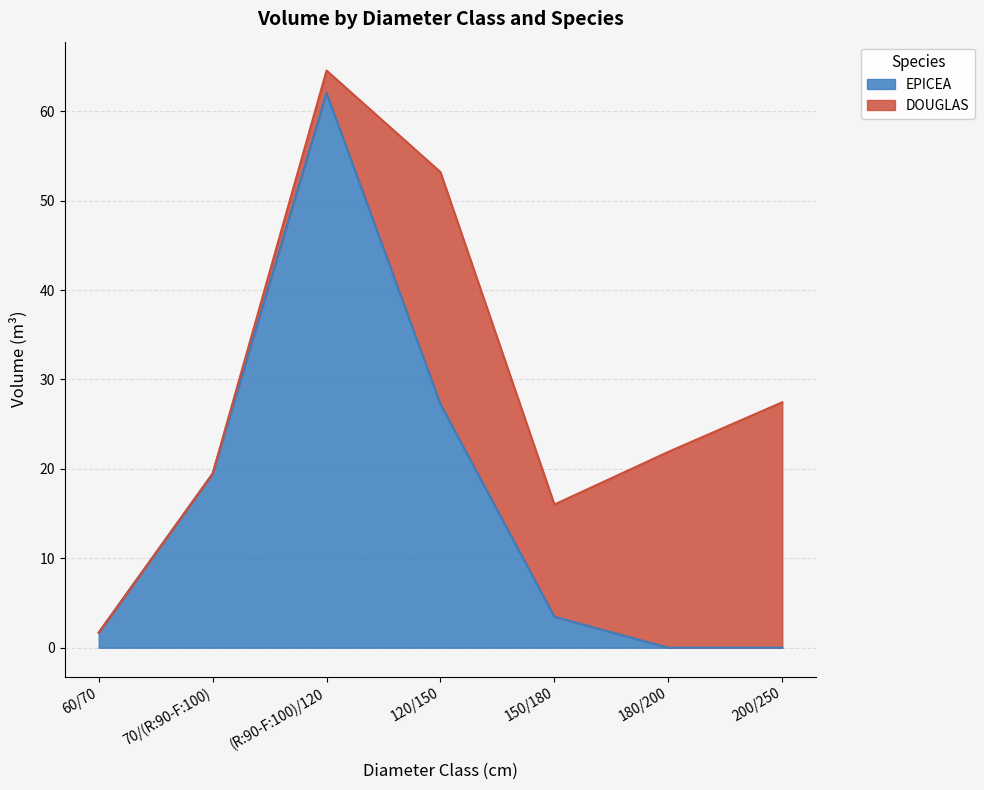

Where do DOUGLAS and EPICEA first cross each other?

120/150 and 150/180